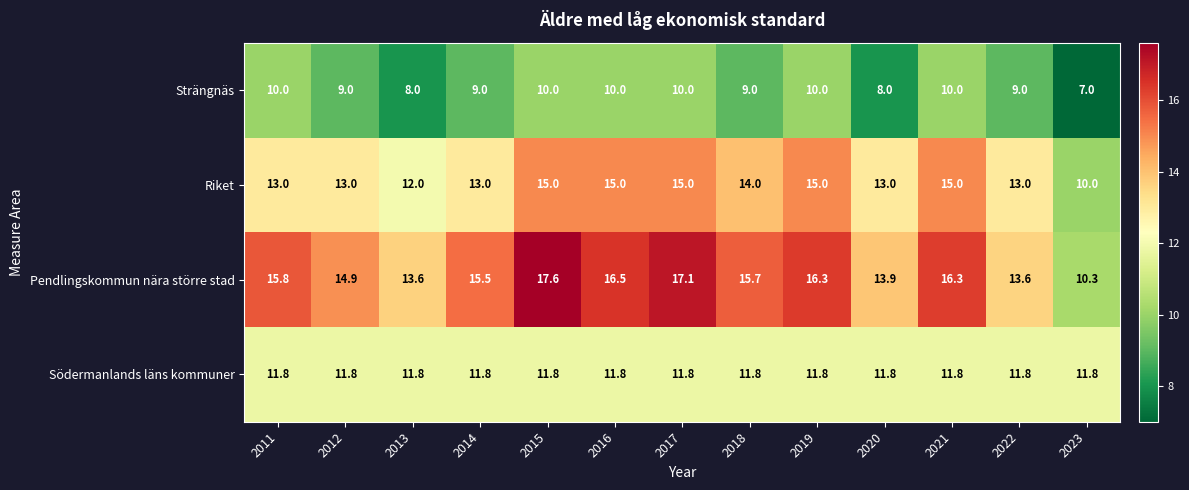

Which series changed the most between 2011 and 2021?

Riket